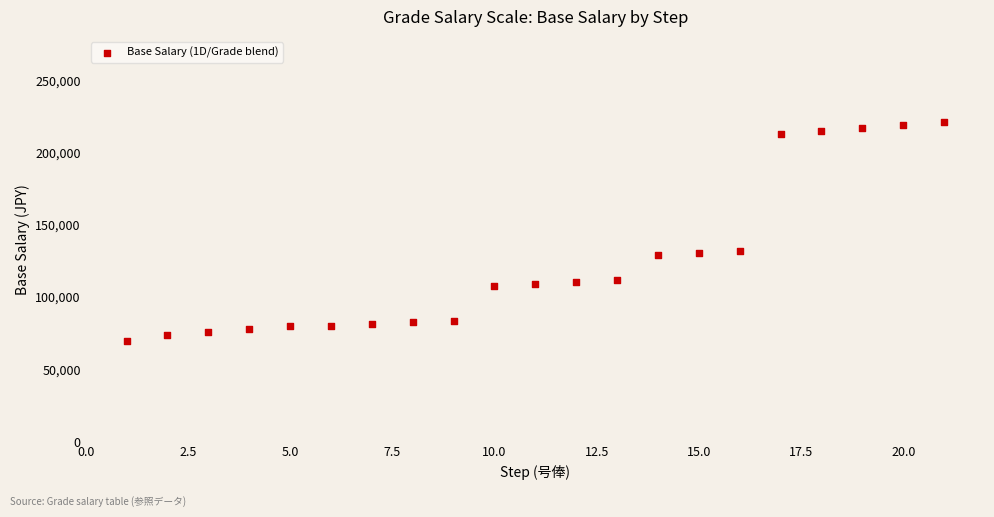

What is the range of X values (max minus min)?

20